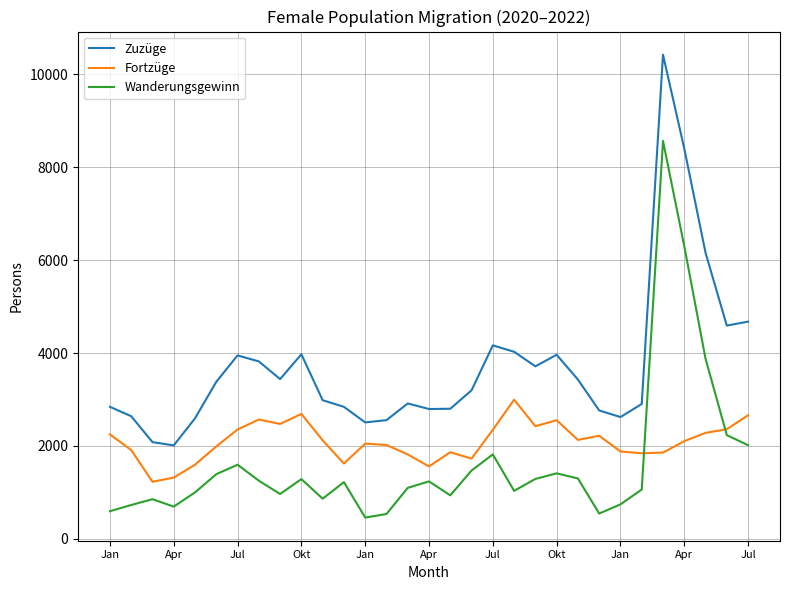

True or false: Zuzüge and Fortzüge intersect in this chart.

False